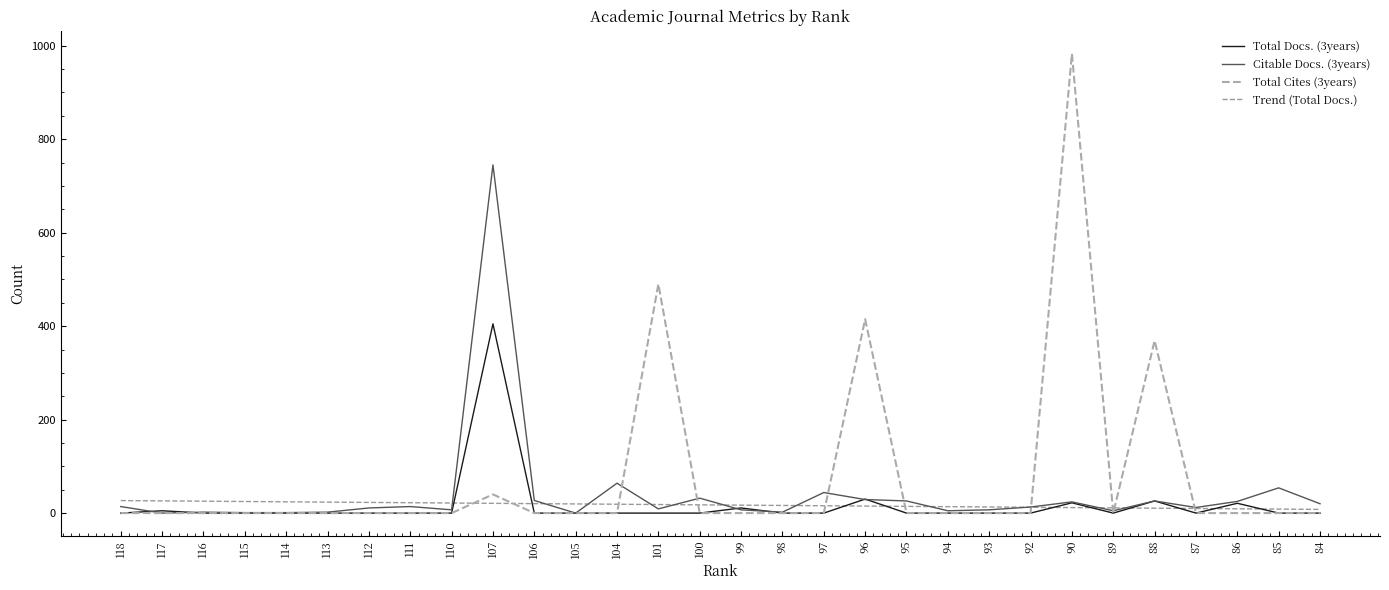

What are all the series names shown in the legend?

Total Docs. (3years), Citable Docs. (3years), Total Cites (3years), Trend (Total Docs.)